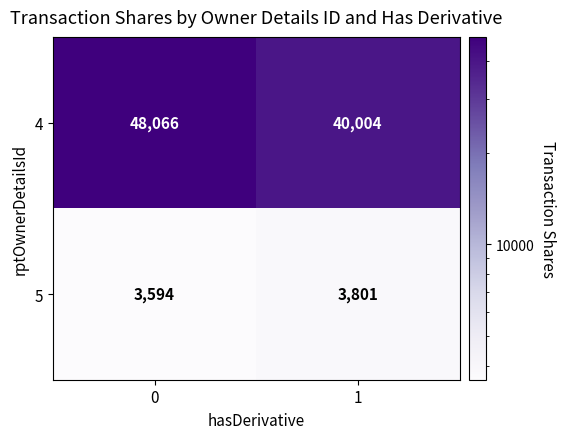

List the labels in order of 4 value, smallest first.

1, 0